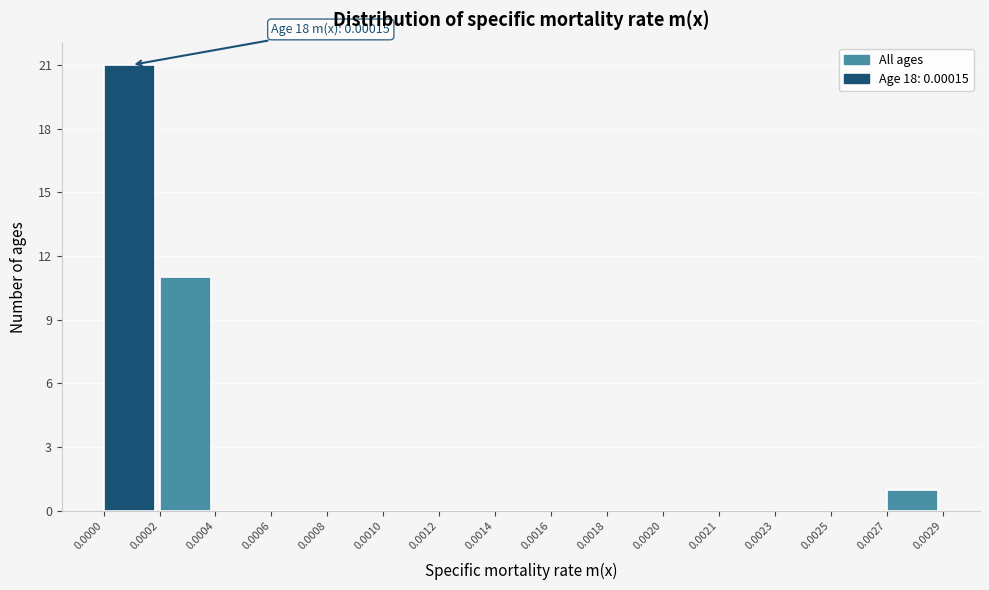

Reading left to right, what are all the values shown in this chart?

0.0000=21	0.0002=11	0.0004=0	0.0006=0	0.0008=0	0.0010=0	0.0012=0	0.0014=0	0.0016=0	0.0018=0	0.0020=0	0.0021=0	0.0023=0	0.0025=0	0.0027=1